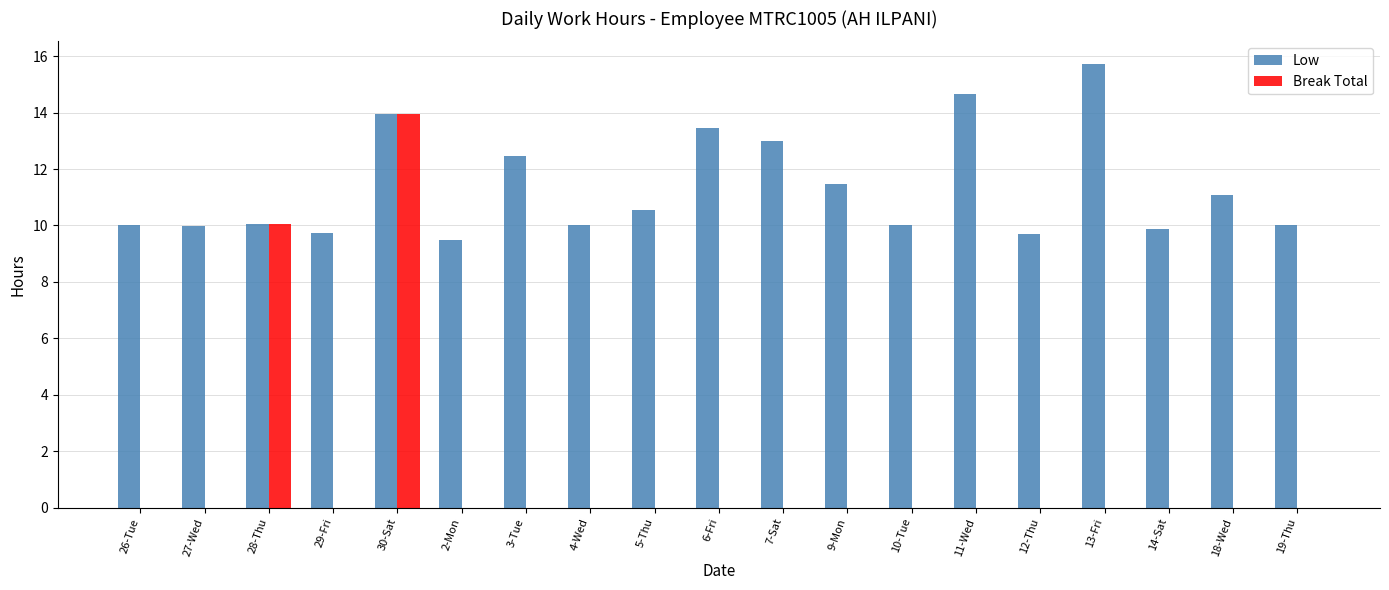

Which series has the largest total across all categories?

Low